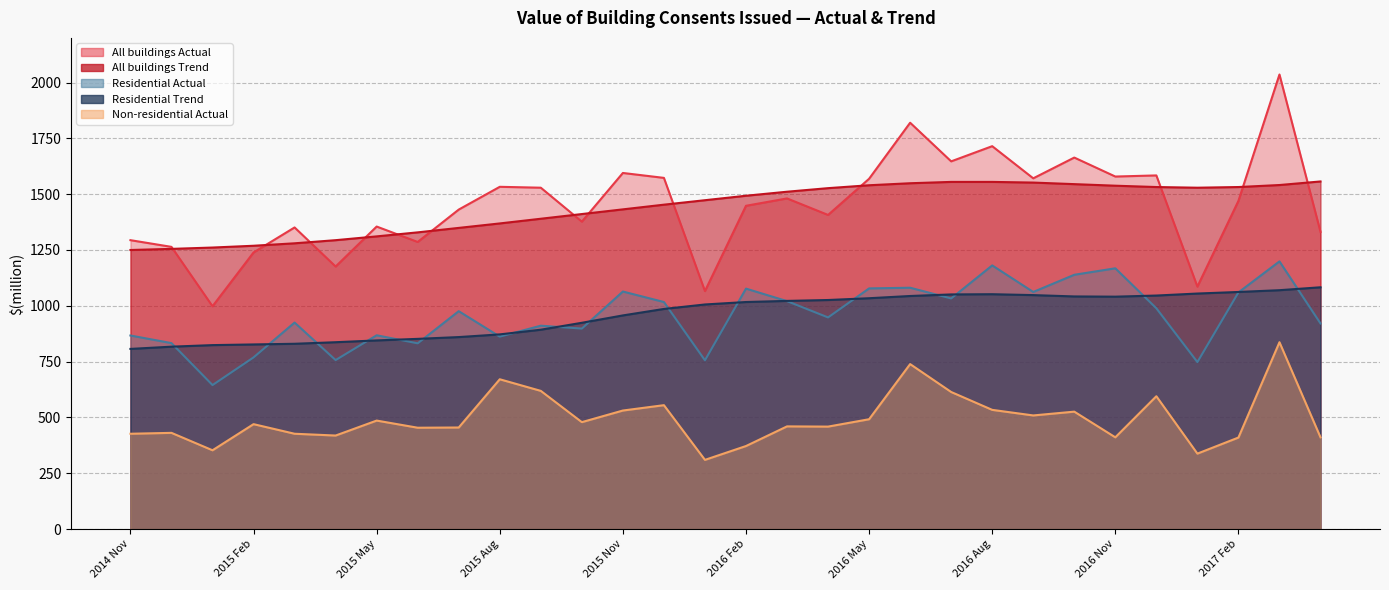

Rank the categories by All buildings Trend value from lowest to highest.

2014 Nov, 2014 Dec, 2015 Jan, 2015 Feb, 2015 Mar, 2015 Apr, 2015 May, 2015 Jun, 2015 Jul, 2015 Aug, 2015 Sep, 2015 Oct, 2015 Nov, 2015 Dec, 2016 Jan, 2016 Feb, 2016 Mar, 2016 Apr, 2017 Jan, 2016 Dec, 2017 Feb, 2016 Nov, 2016 May, 2017 Mar, 2016 Oct, 2016 Jun, 2016 Sep, 2016 Jul, 2016 Aug, 2017 Apr